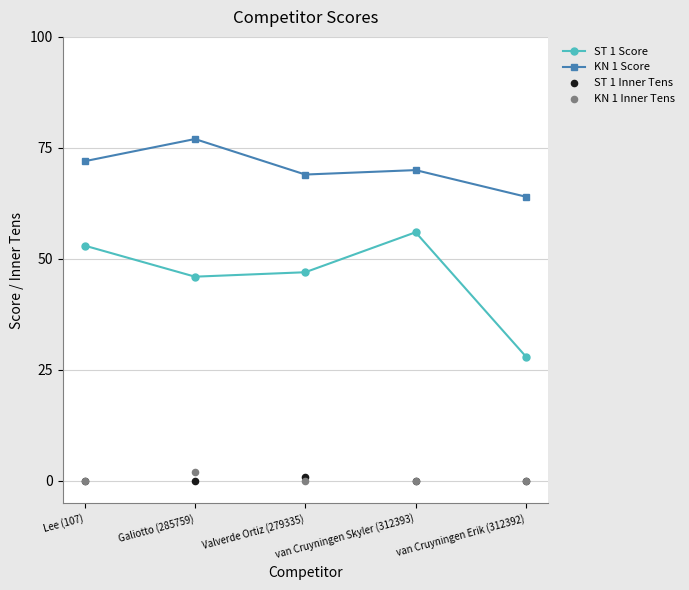

Which series has the largest total across all categories?

KN 1 Score